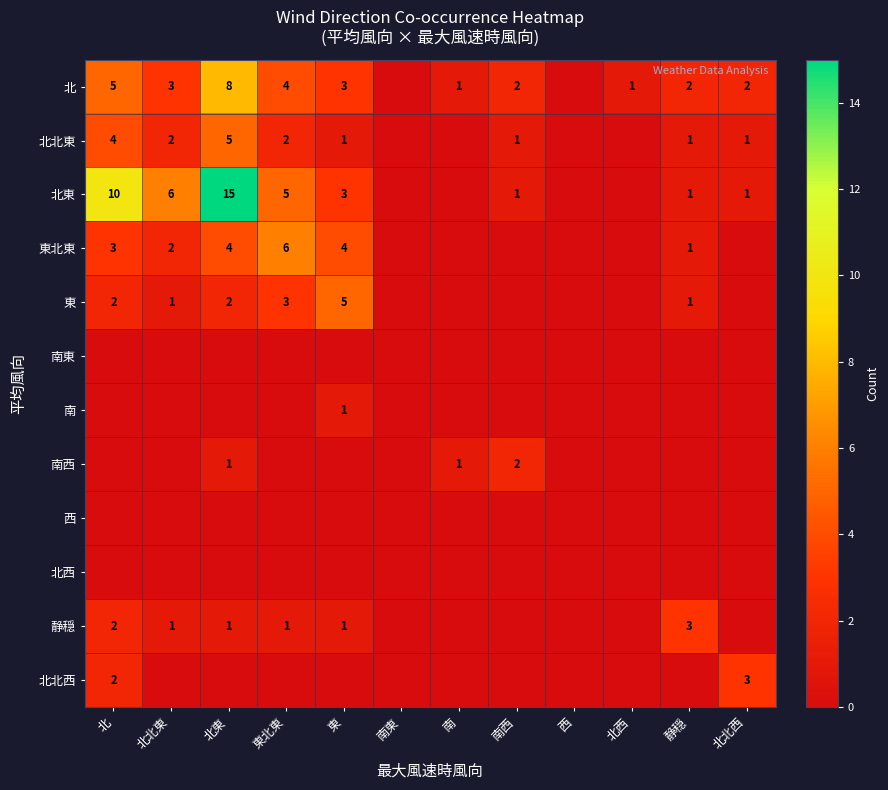

List the labels in order of 南西 value, smallest first.

北, 北北東, 東北東, 東, 南東, 西, 北西, 静穏, 北北西, 北東, 南, 南西